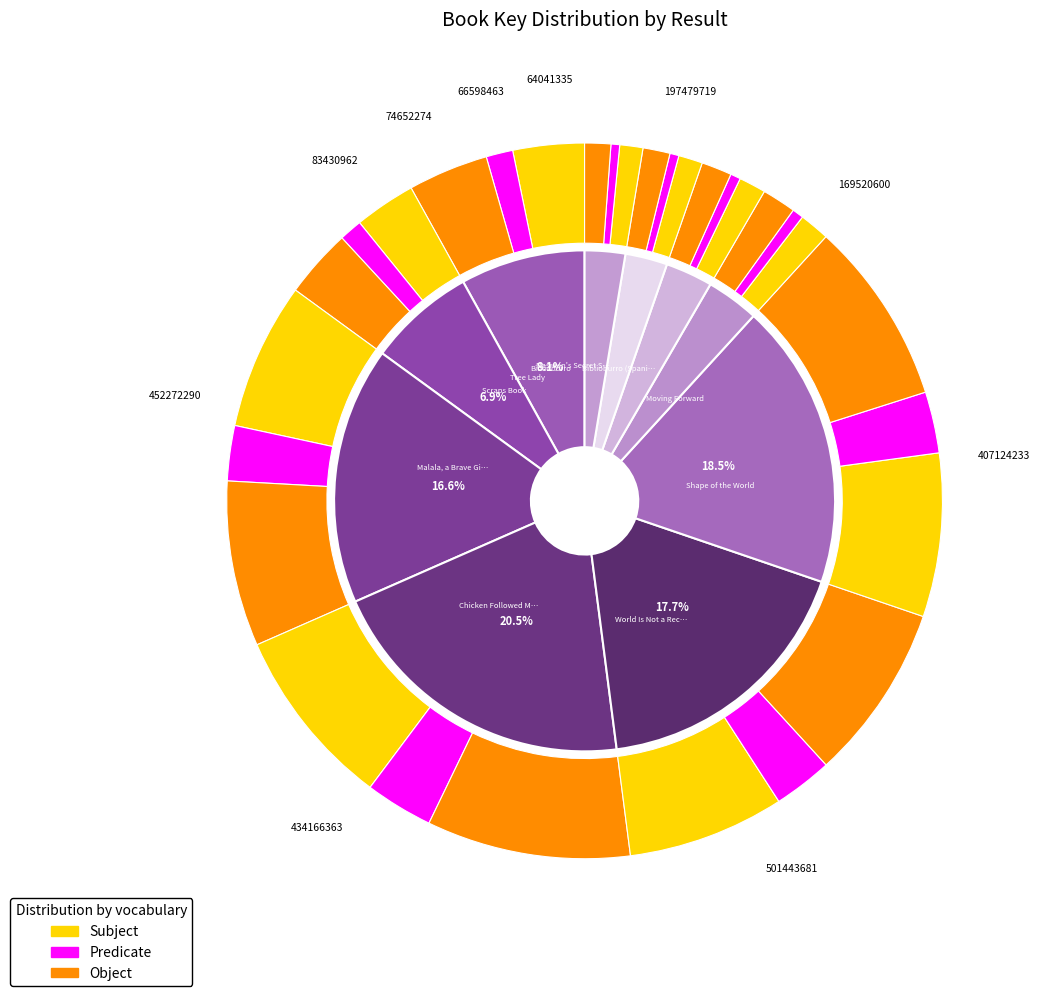

To the nearest percent, what percentage of the pie is 7?

3%